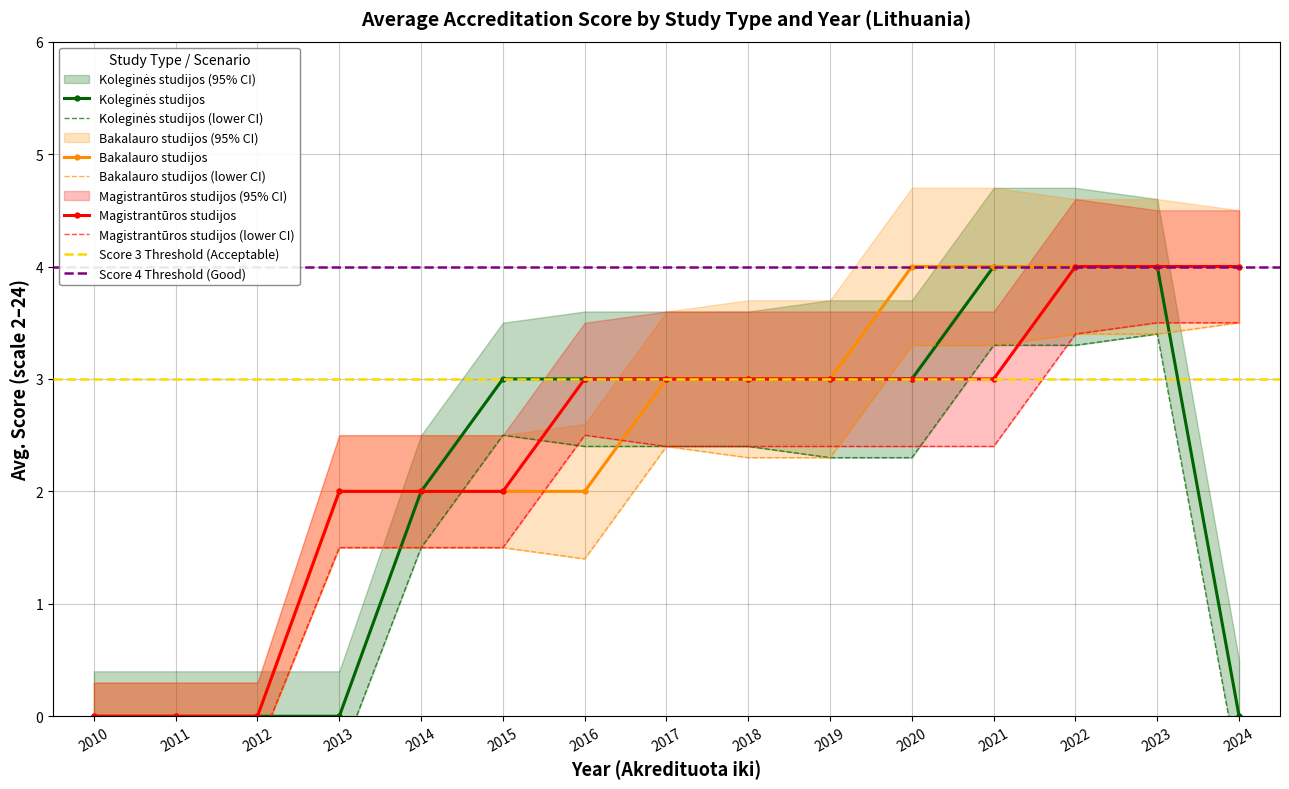

Does the chart have visible grid lines?

Yes